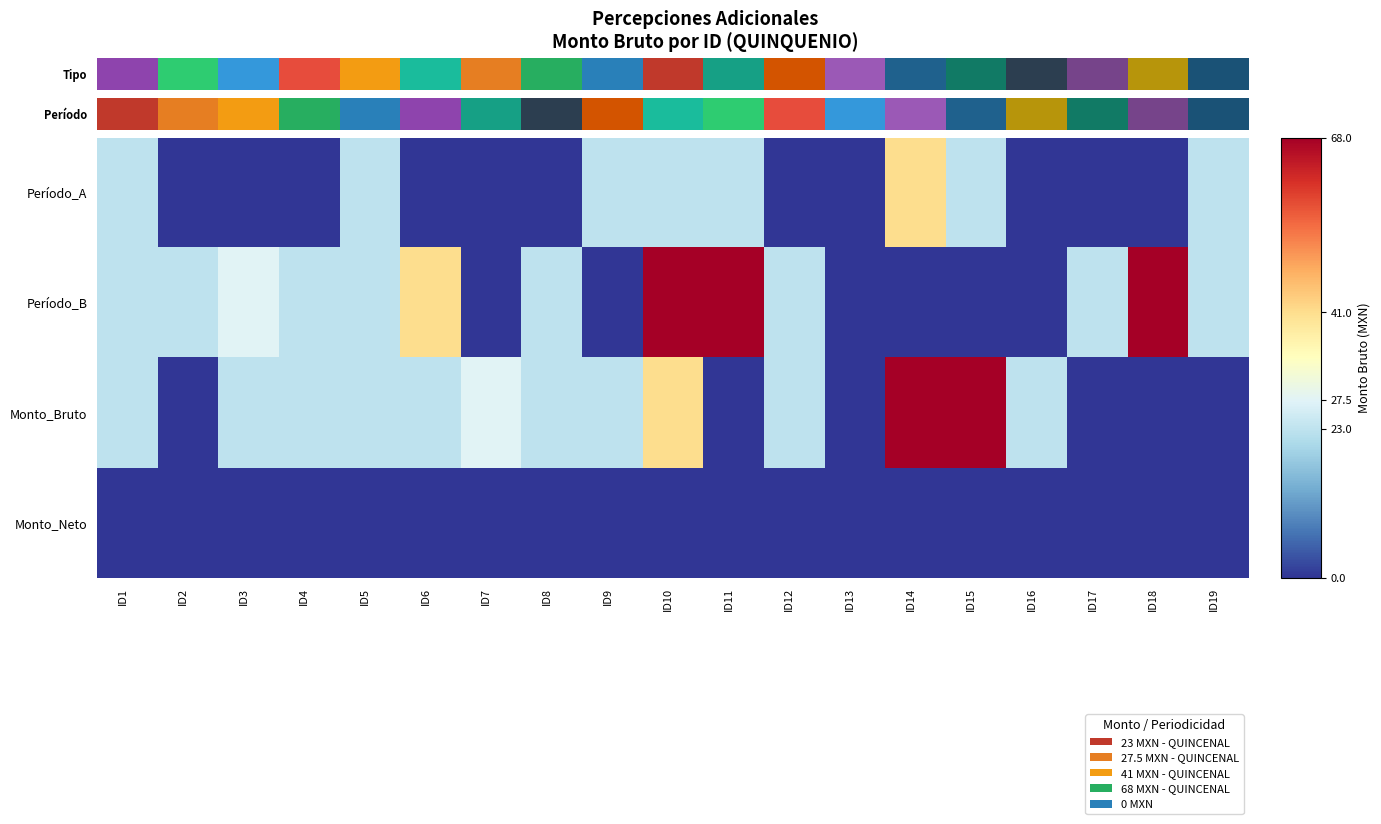

Between ID6 and ID15, which is larger?

ID15